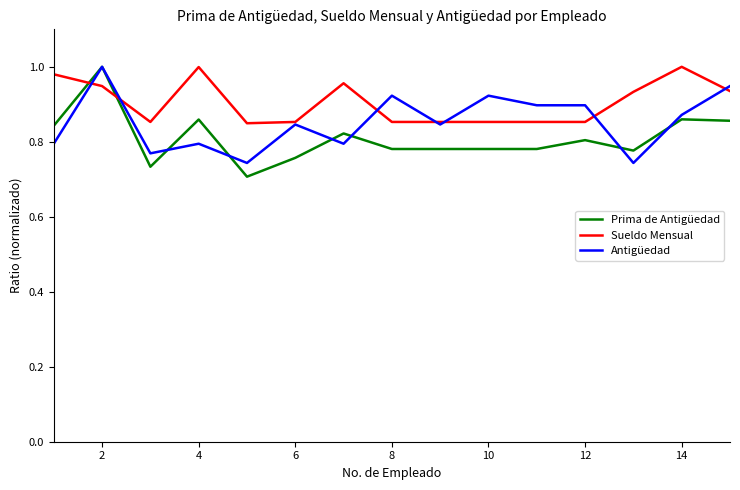

Rank the series by their average value, from highest to lowest.

Sueldo Mensual, Antigüedad, Prima de Antigüedad